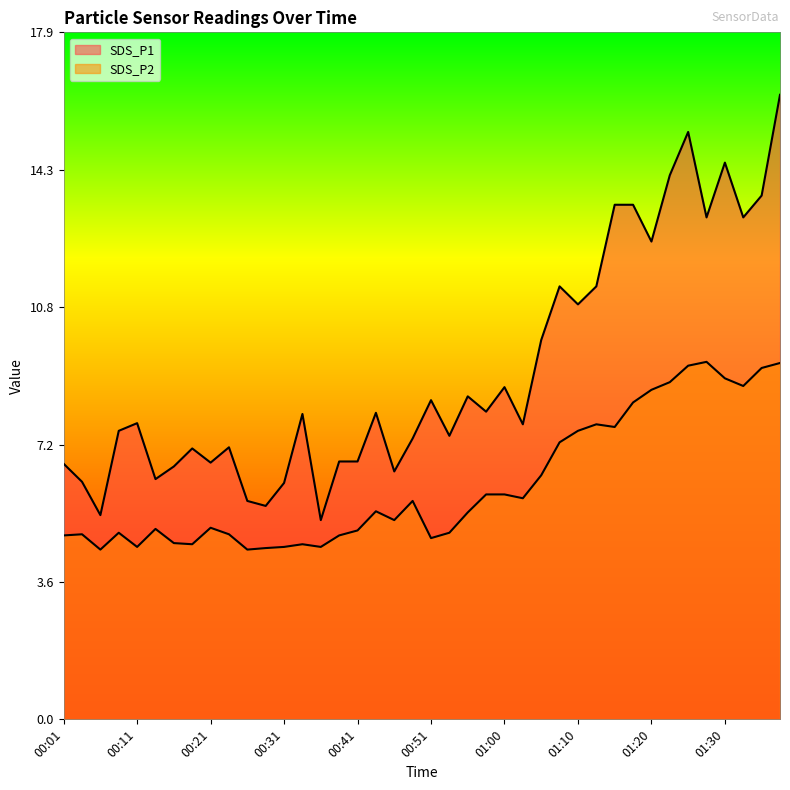

Reading left to right, transcribe all the data shown in this chart.

SDS_P1: 6.7	6.2	5.3	7.5	7.7	6.3	6.6	7.1	6.7	7.1	5.7	5.6	6.2	8.0	5.2	6.7	6.7	8.0	6.5	7.3	8.3	7.4	8.4	8.0	8.7	7.7	9.9	11.3	10.8	11.3	13.4	13.4	12.5	14.2	15.3	13.1	14.5	13.1	13.7	16.3
SDS_P2: 4.8	4.8	4.4	4.9	4.5	5.0	4.6	4.6	5.0	4.8	4.4	4.5	4.5	4.6	4.5	4.8	4.9	5.4	5.2	5.7	4.7	4.9	5.4	5.9	5.9	5.8	6.4	7.2	7.5	7.7	7.6	8.3	8.6	8.8	9.2	9.3	8.9	8.7	9.2	9.3